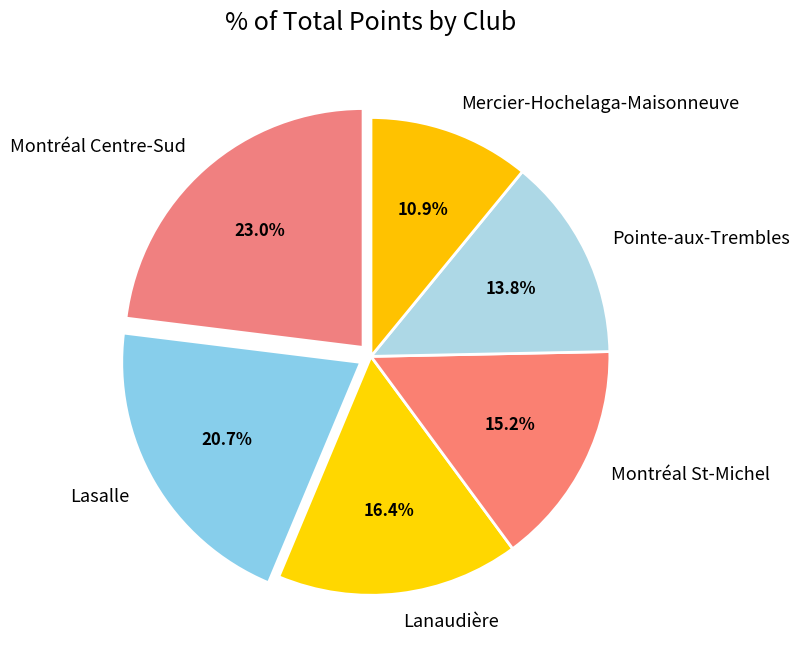

How many segments does this pie chart have?

6